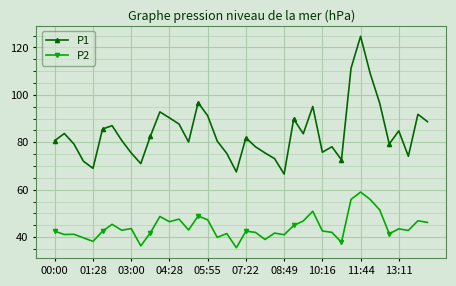

Which series has the widest spread of values?

P1